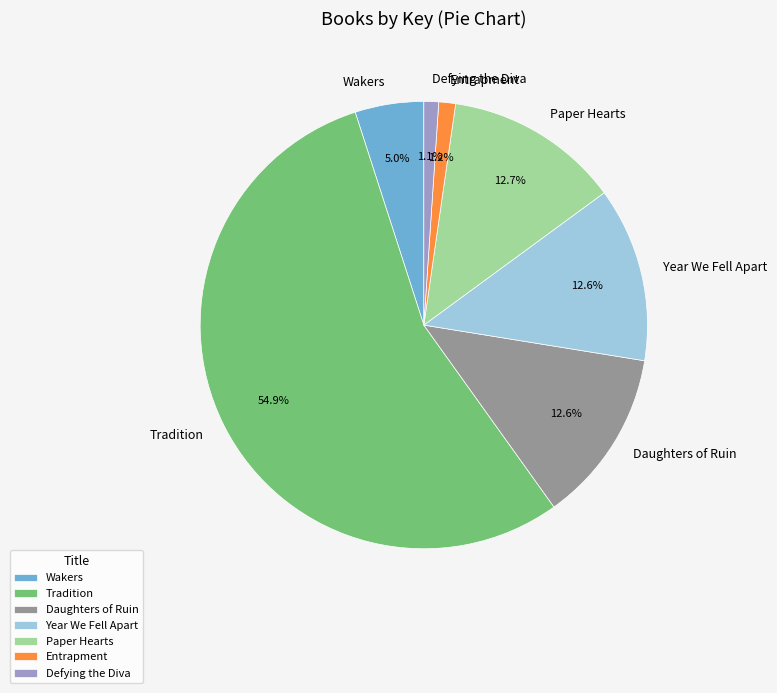

Between Daughters of Ruin and Tradition, which is larger?

Tradition